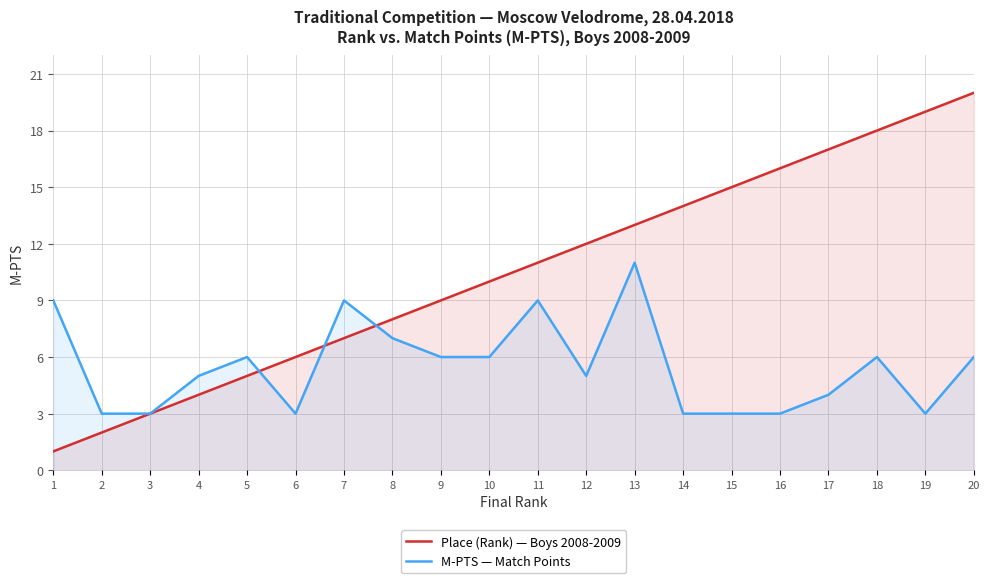

True or false: M-PTS — Match Points and Place (Rank) — Boys 2008-2009 cross at least once.

True